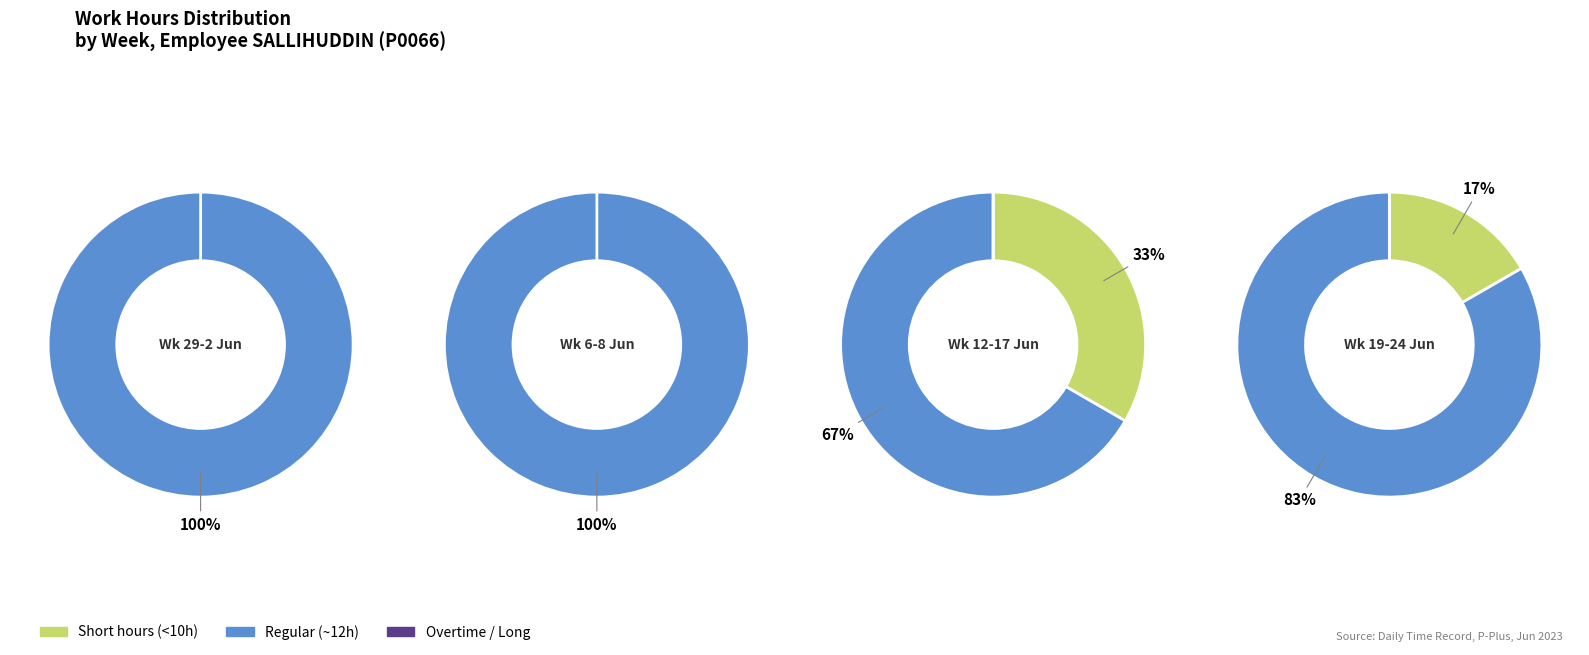

True or false: 2 accounts for 39% of the total.

False